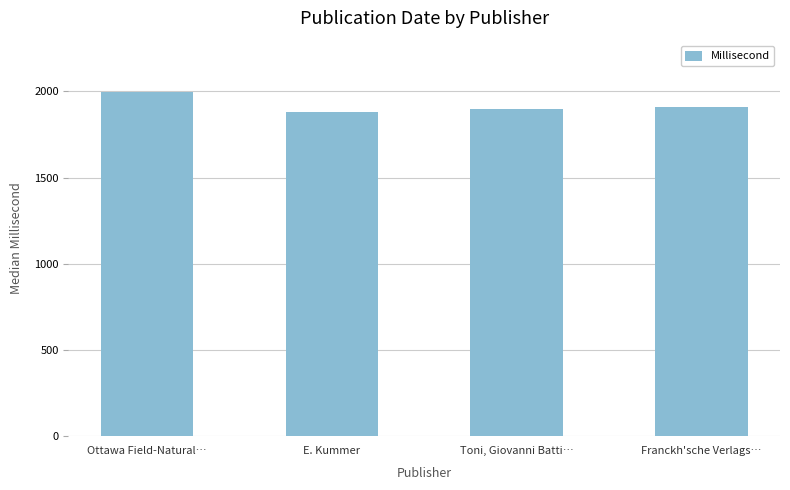

Is it true that the value at E. Kummer is 1881?

True